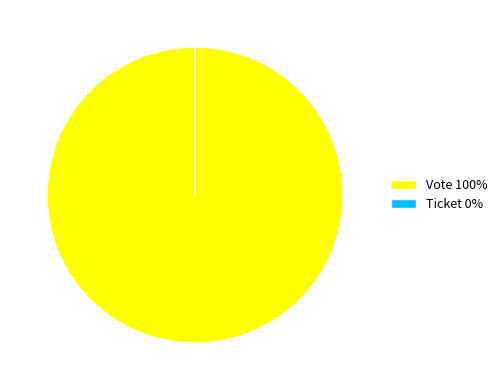

How many slices are in this pie chart?

2